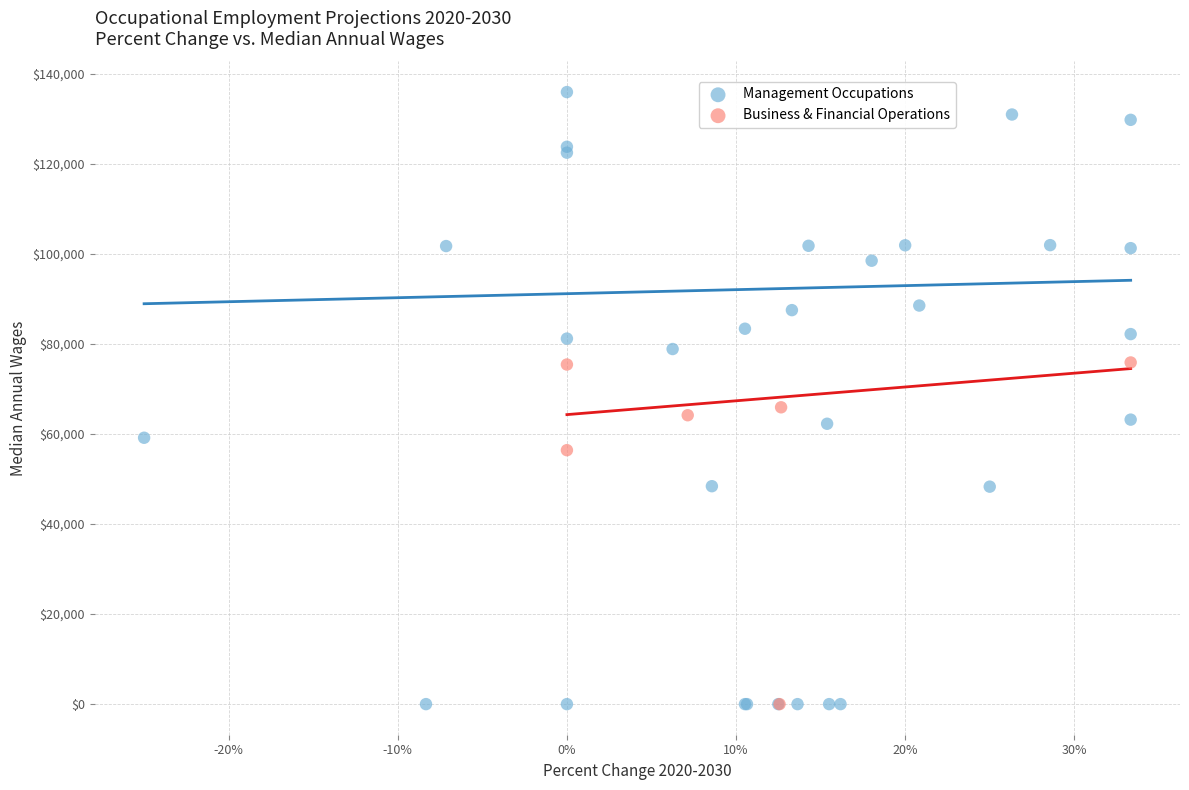

Which series reaches the maximum Y coordinate?

Management Occupations